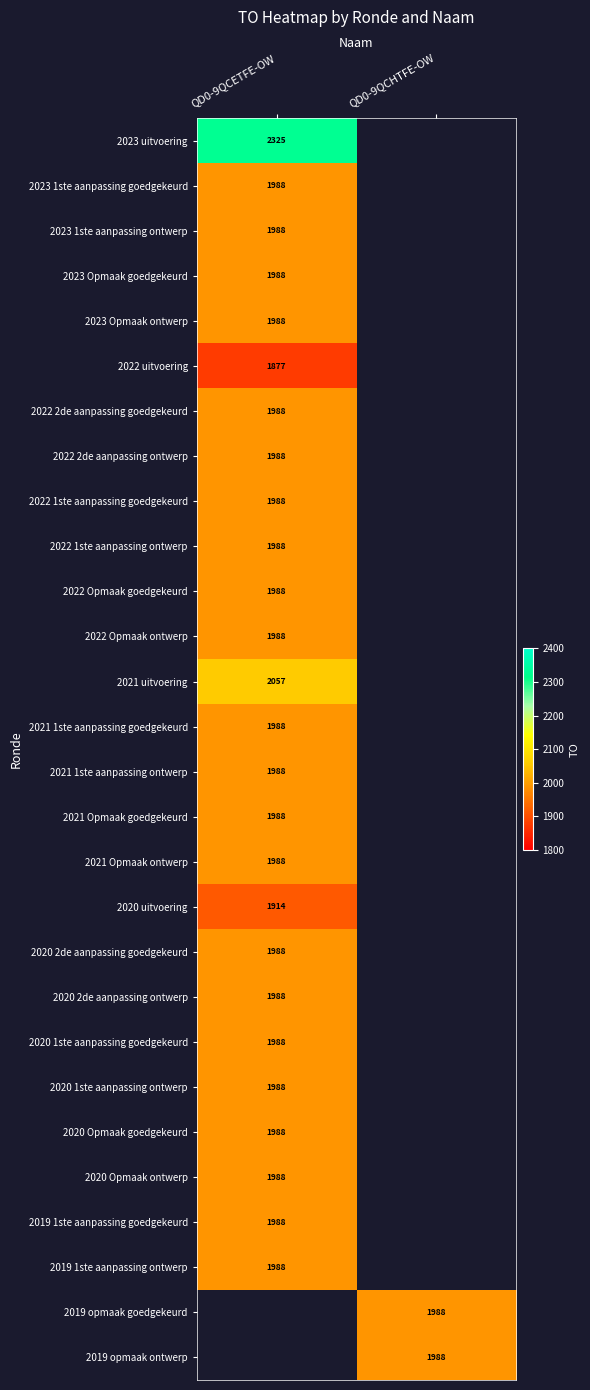

True or false: 2020 Opmaak goedgekeurd has a value of 3041 at QD0-9QCETFE-OW.

False